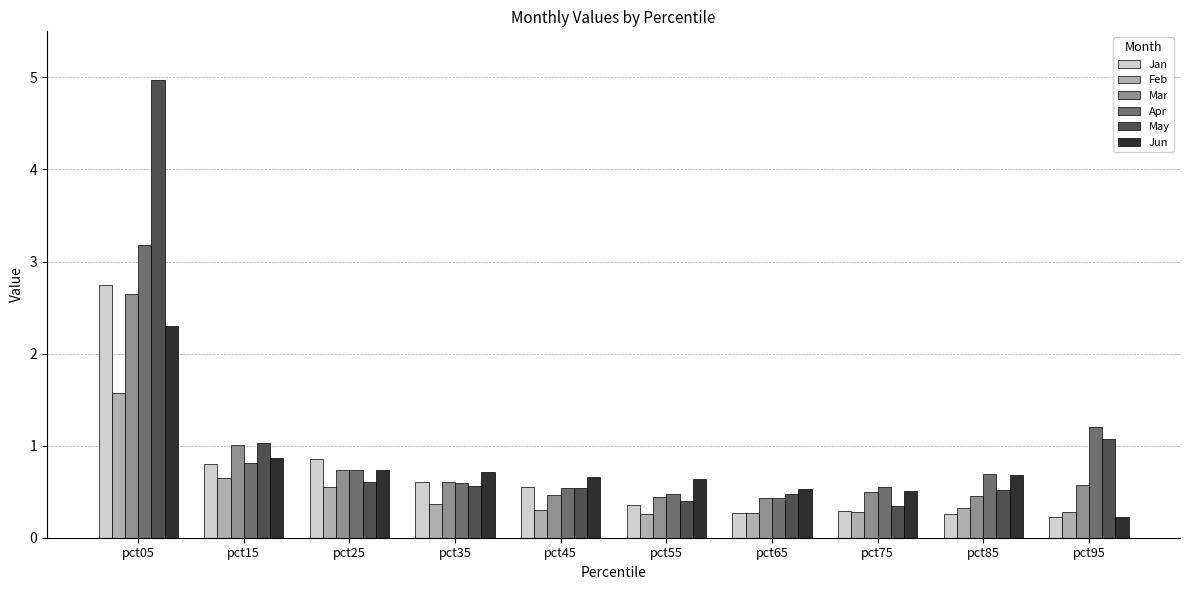

Does the chart contain any negative values?

No